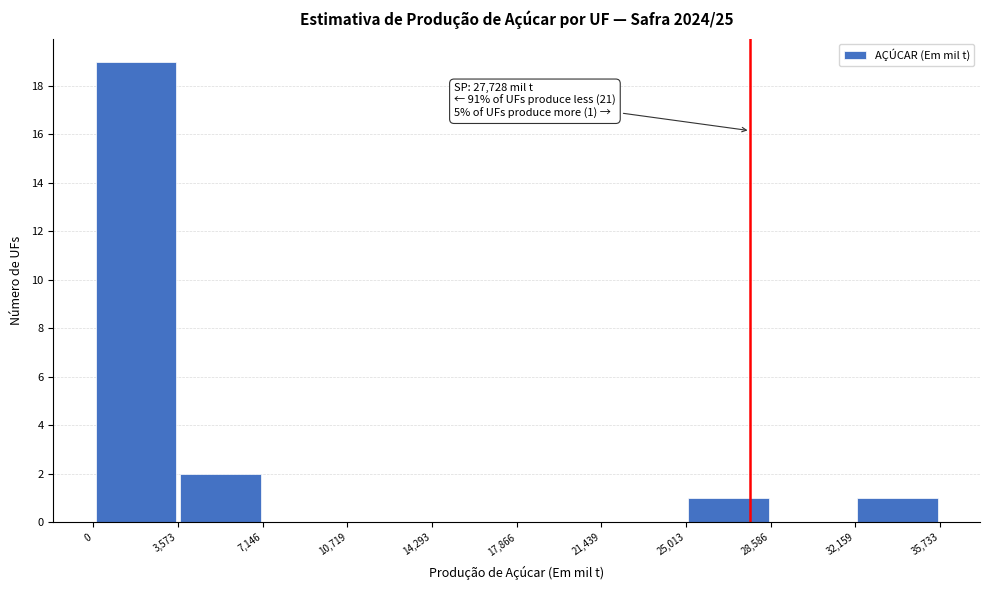

Which range on the x-axis has the tallest bar?

0 to 3,573